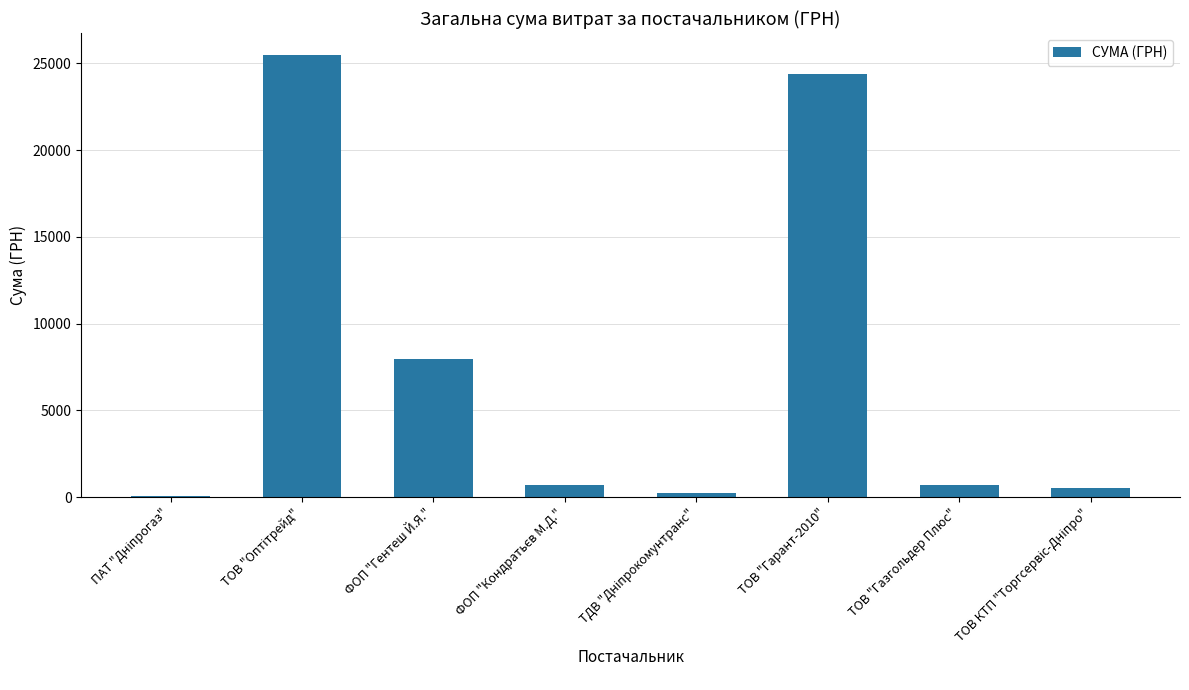

What value does the data have at ТОВ "Газгольдер Плюс"?

670.0